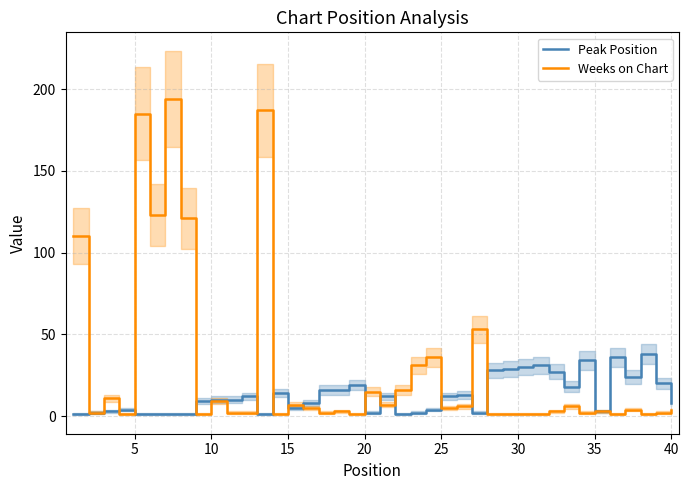

Is the value of Peak Position at 39 greater than the value of Weeks on Chart at 16?

Yes